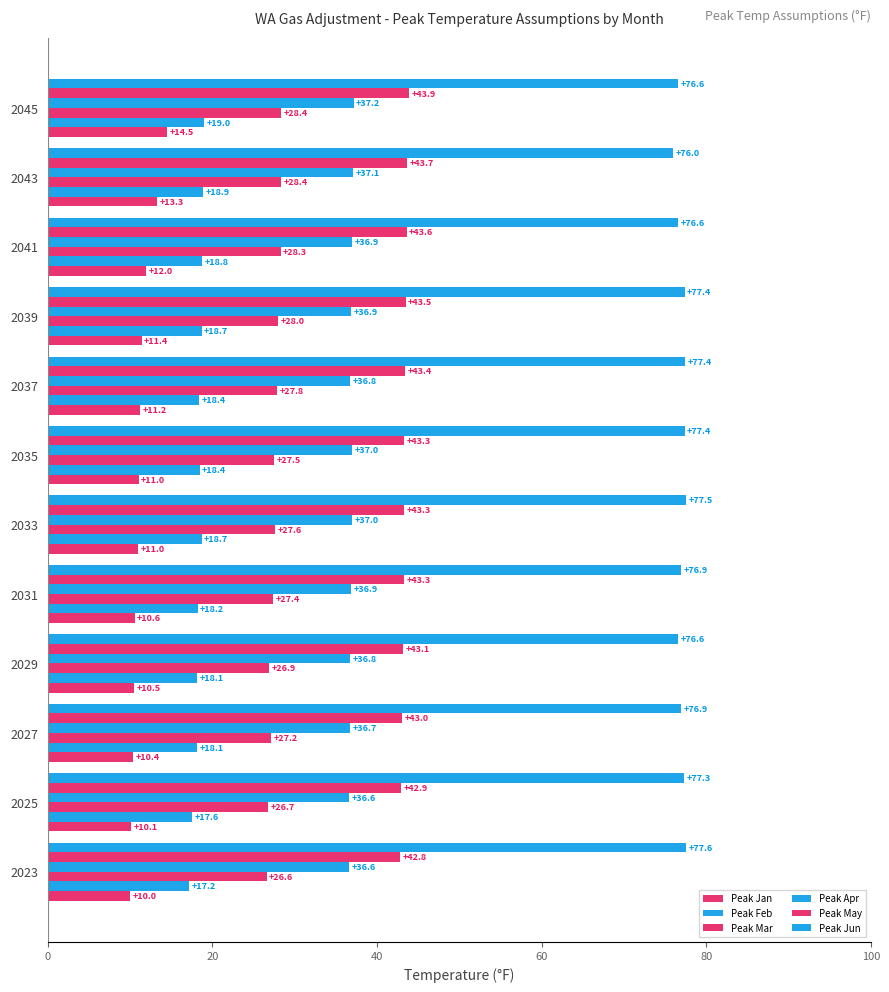

How many values in the Peak Mar series exceed 27?

9